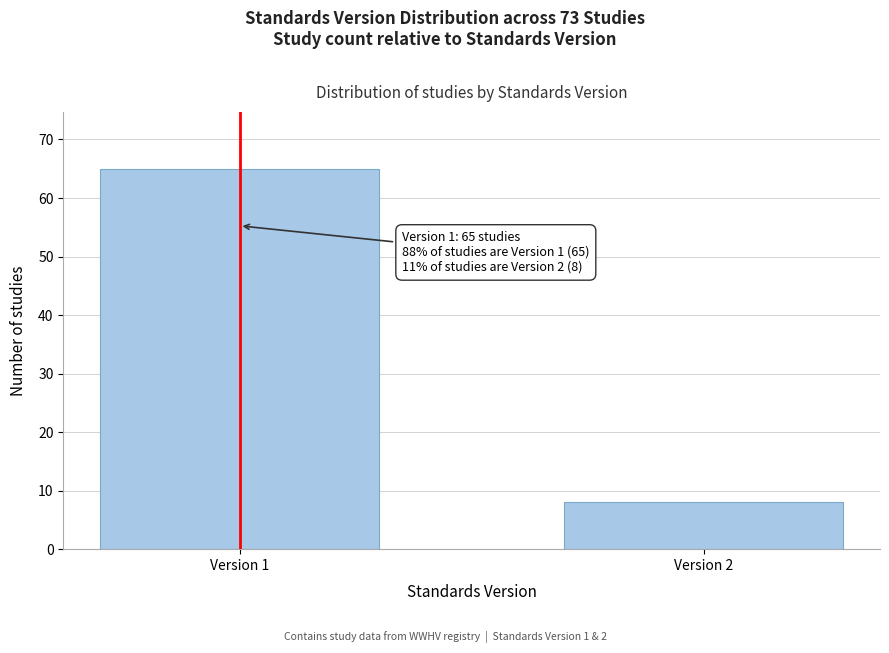

Reading left to right, what are all the values shown in this chart?

Version 1=65	Version 2=8